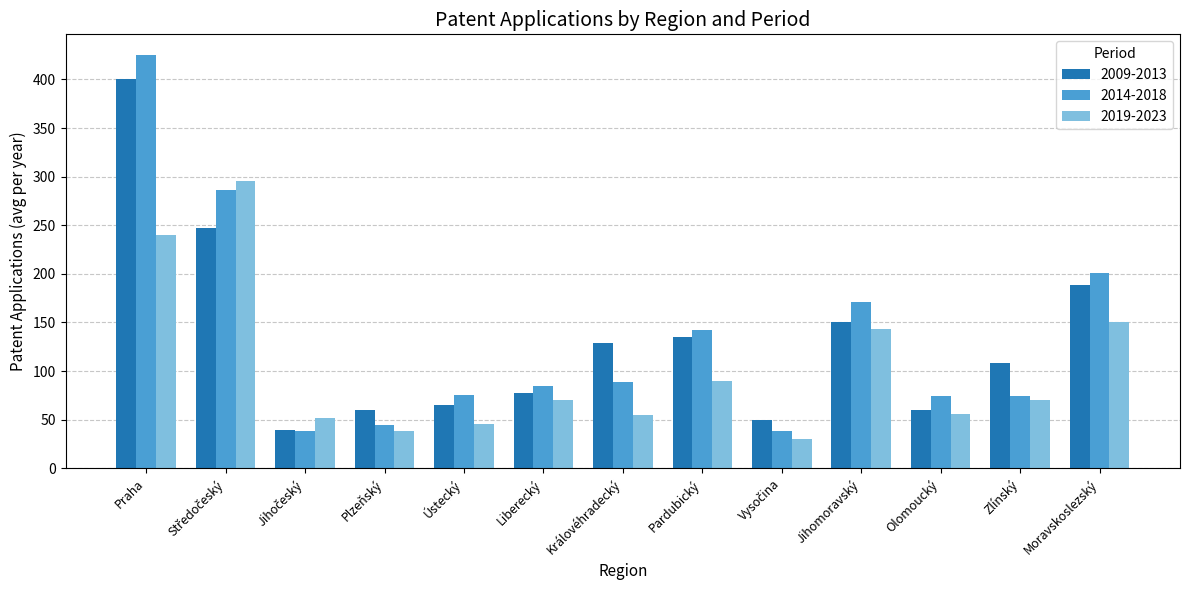

Which series has the widest spread of values?

2014-2018